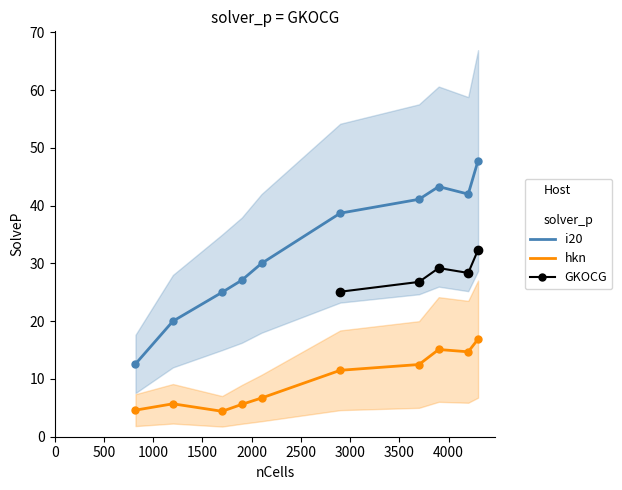

Count the number of categories in the chart.

10